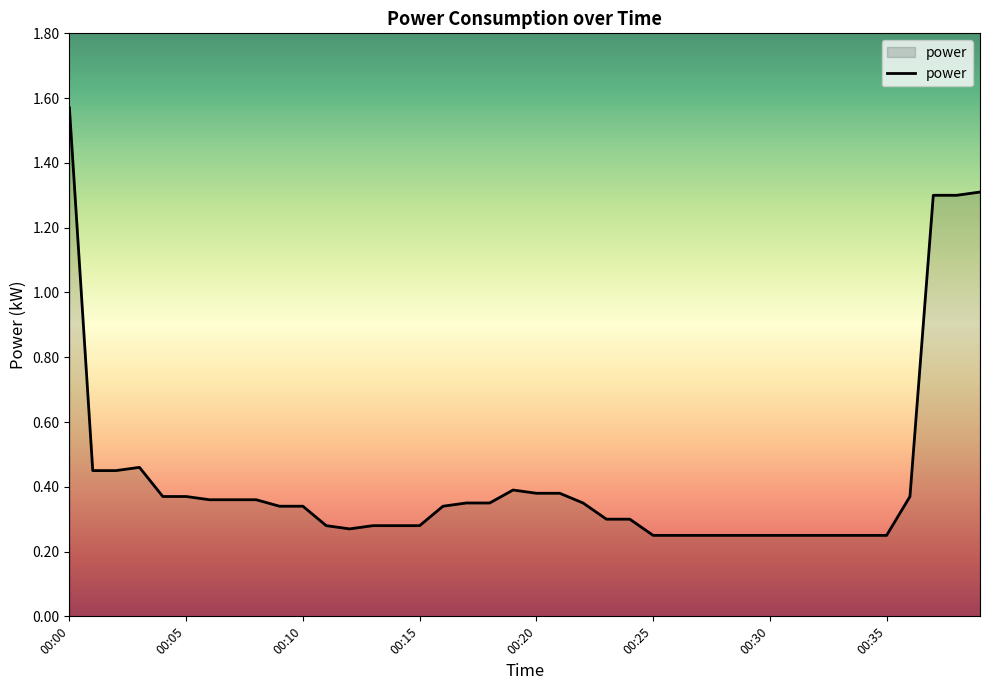

What is the difference between the maximum and minimum values?

1.3